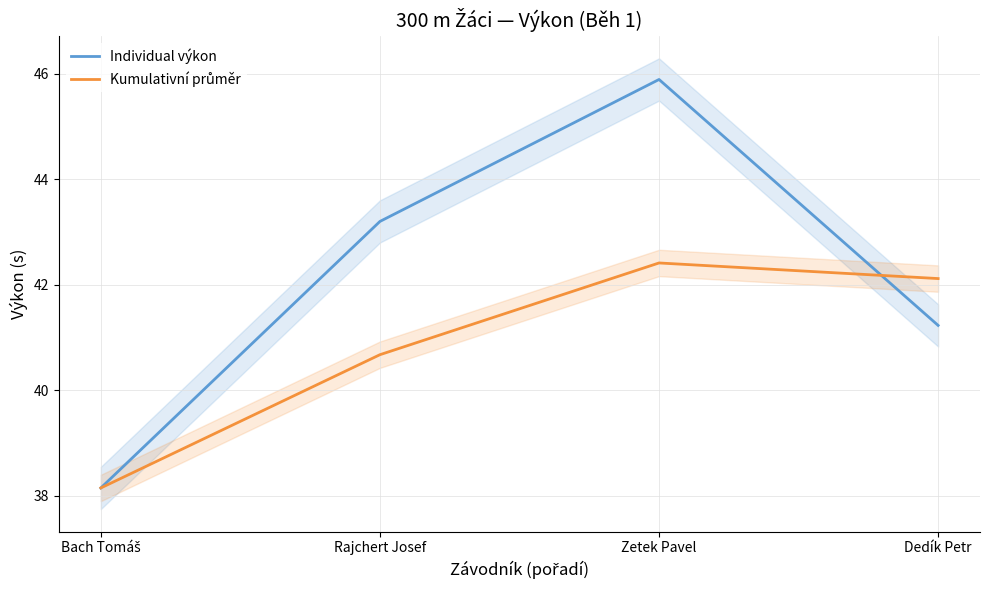

What is the difference between the highest and lowest values at Dedík Petr?

0.9